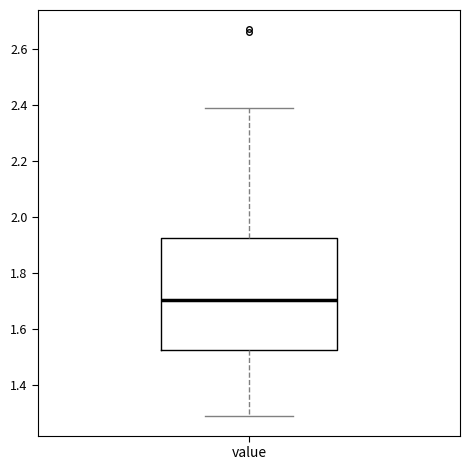

Where is the lower edge of the box for value on the y-axis? The values are not printed on the chart, so give them approximately, as read against the axis.

1.52